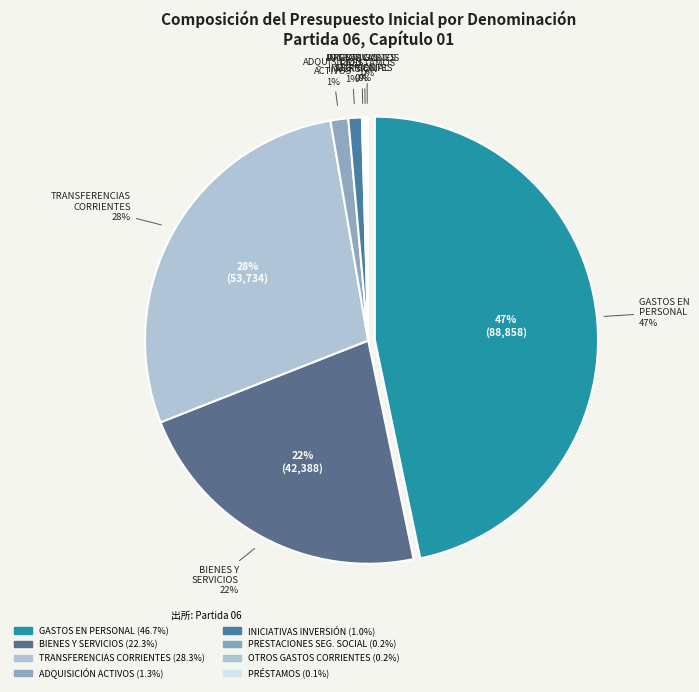

To the nearest percent, what portion does INICIATIVAS DE INVERSIÓN represent?

1%